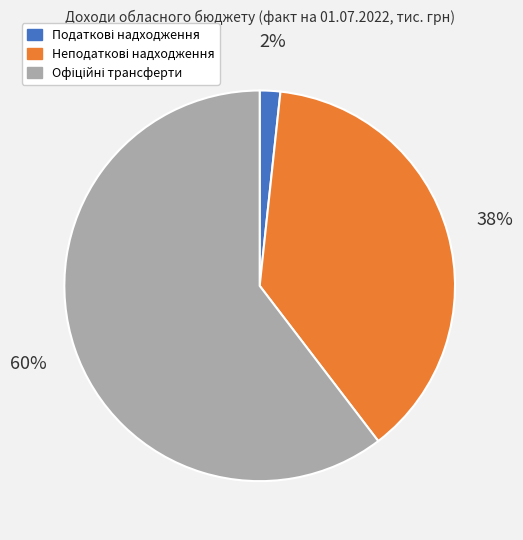

Which has a higher value, Офіційні трансферти or Неподаткові надходження?

Офіційні трансферти